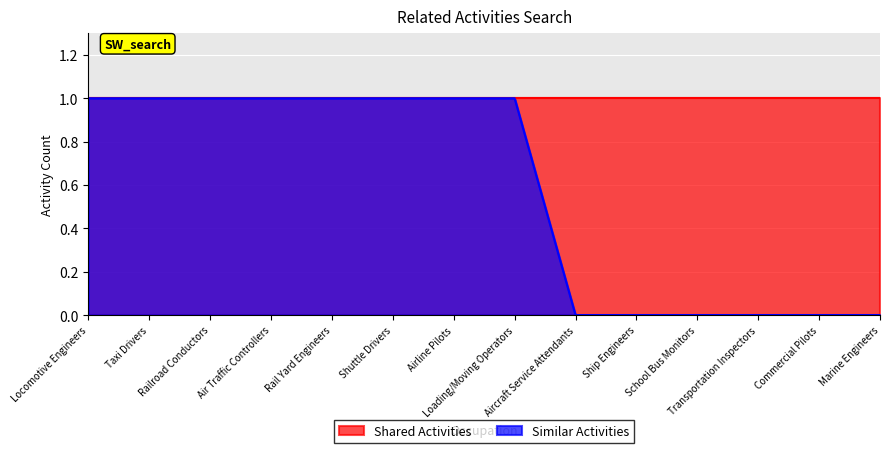

Between Ship Engineers and Shuttle Drivers, which is larger?

Shuttle Drivers